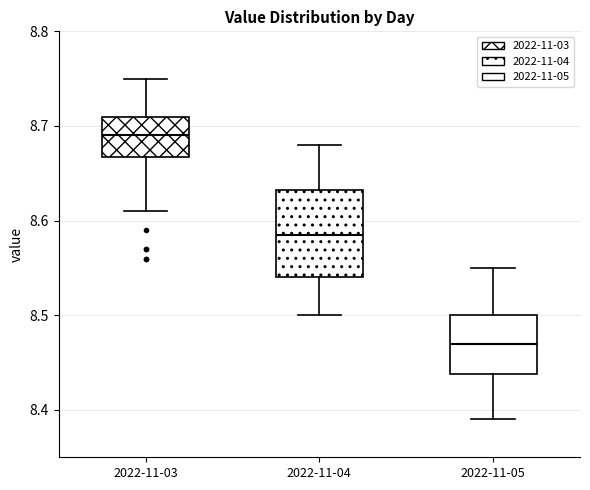

Reading left to right, transcribe this box plot: for each box, give where its median line is, the range the box spans, and where its two whiskers end, as read against the y-axis. The values are not printed on the chart, so give them approximately, as read against the axis.

2022-11-03: median 8.69, box 8.67 to 8.71, whiskers 8.61 to 8.75
2022-11-04: median 8.59, box 8.54 to 8.63, whiskers 8.50 to 8.68
2022-11-05: median 8.47, box 8.44 to 8.50, whiskers 8.39 to 8.55